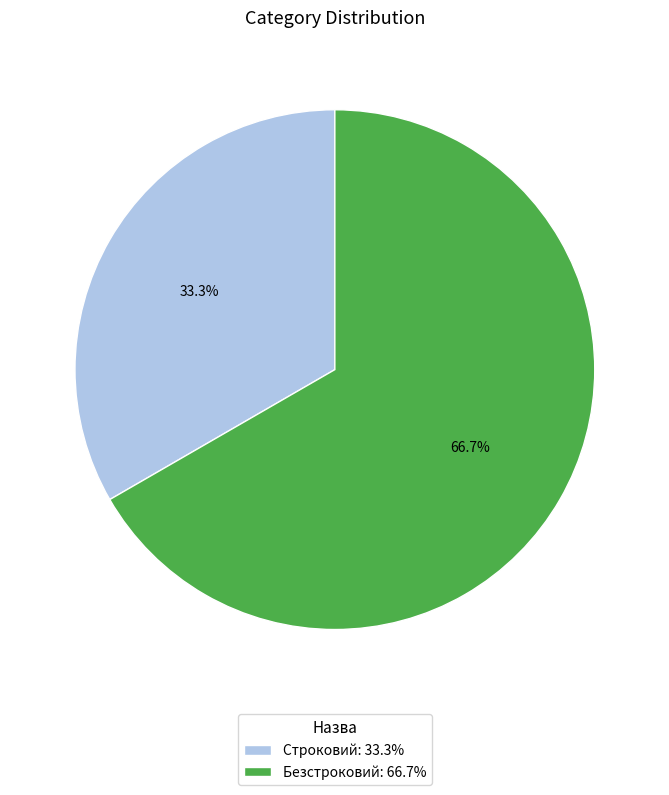

Which slice is the largest?

Безстроковий